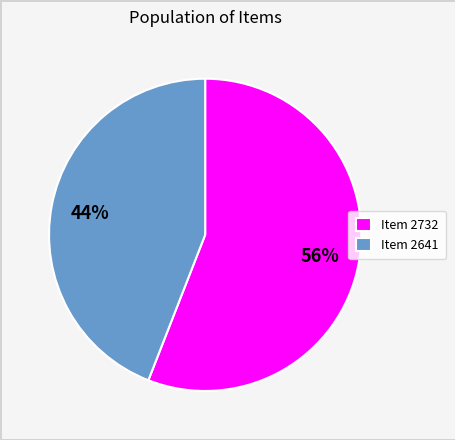

Do Item 2641 and Item 2732 together represent more than half of the pie?

Yes